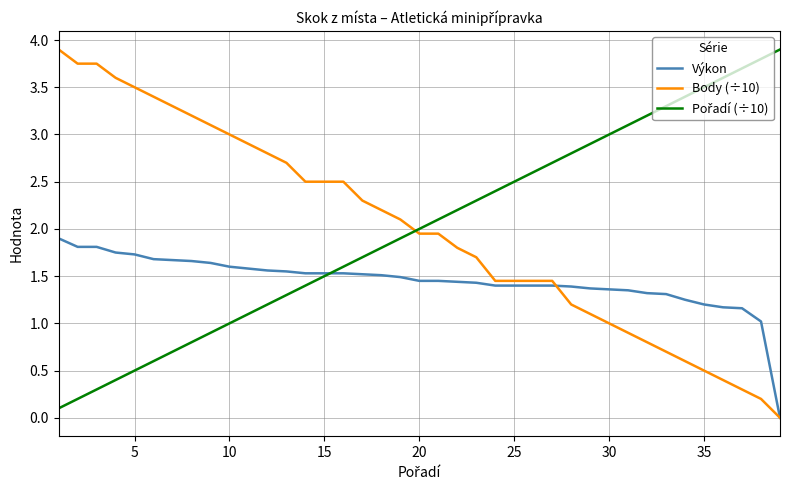

What is the greatest value displayed?

3.9